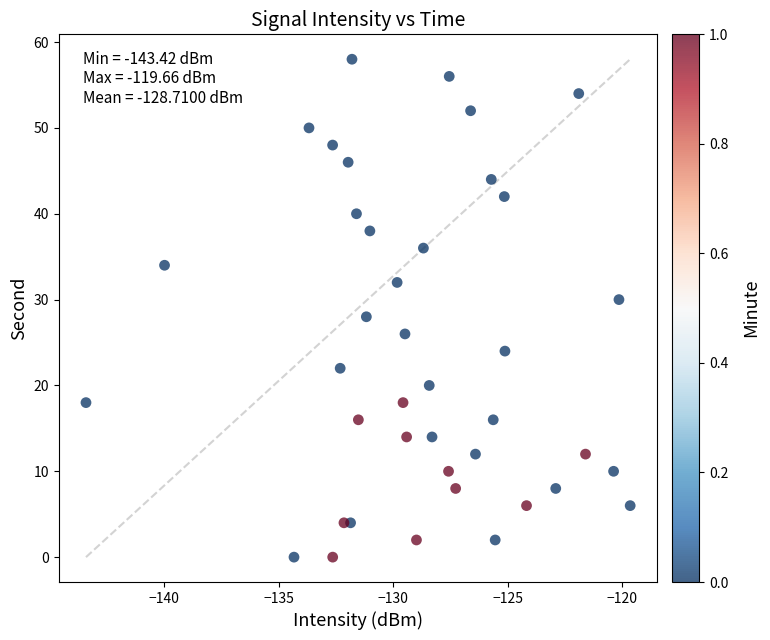

What is the range of Y values (max minus min)?

58